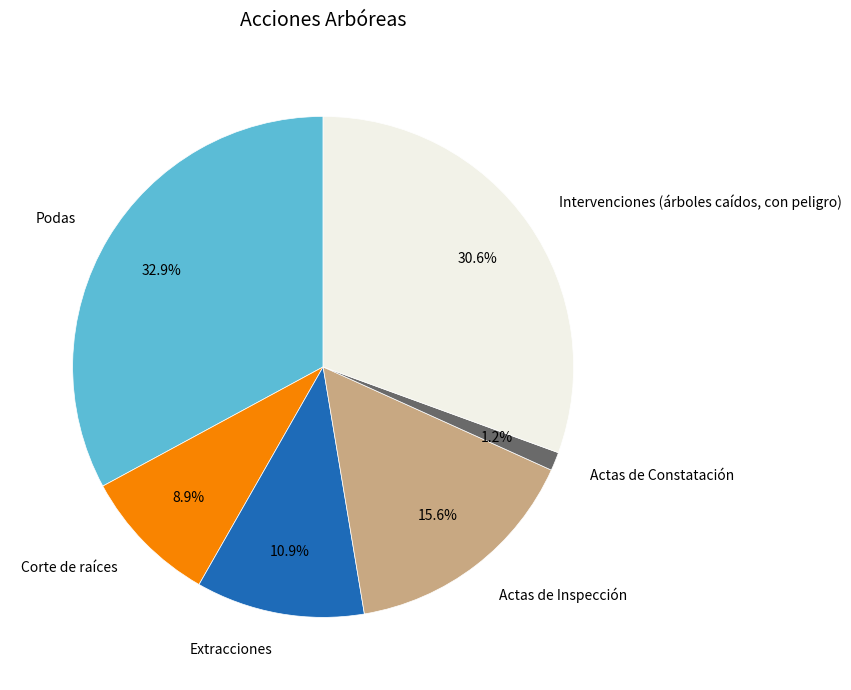

What percentage is the Actas de Inspección slice, to the nearest percent?

16%